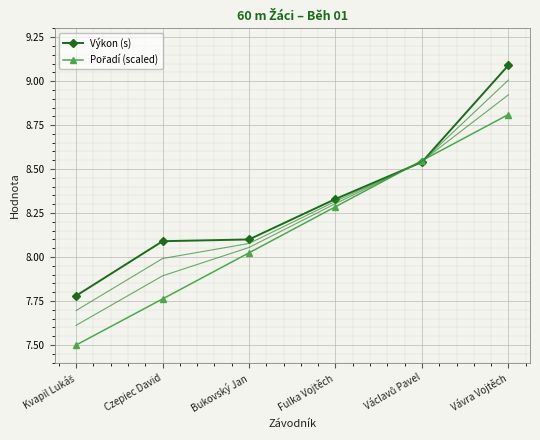

What is the approximate value of Výkon (s) at Václavů Pavel?

8.5